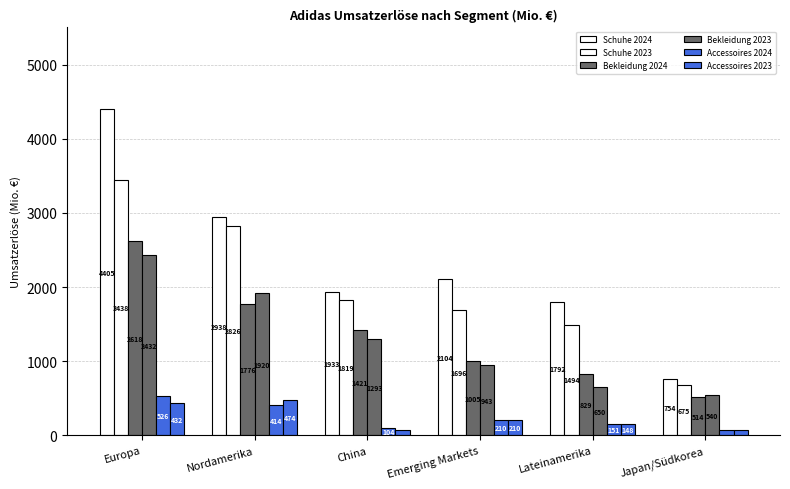

Reading right to left, transcribe all the data shown in this chart.

Schuhe 2024: 754	1792	2104	1933	2938	4405
Schuhe 2023: 675	1494	1696	1819	2826	3438
Bekleidung 2024: 514	829	1005	1421	1776	2618
Bekleidung 2023: 540	650	943	1293	1920	2432
Accessoires 2024: 71	151	210	104	414	526
Accessoires 2023: 78	148	210	78	474	432